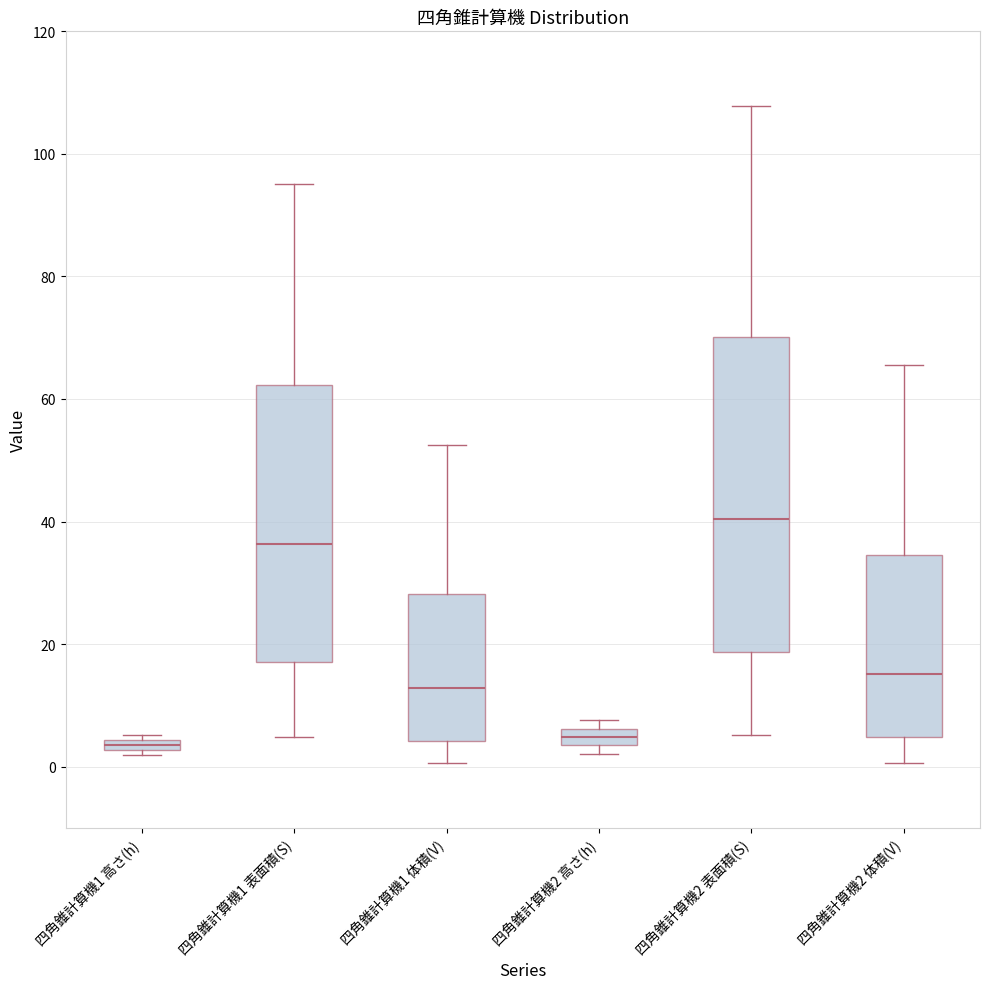

Where is the lower edge of the box for 四角錐計算機1 高さ(h) on the y-axis? The values are not printed on the chart, so give them approximately, as read against the axis.

2